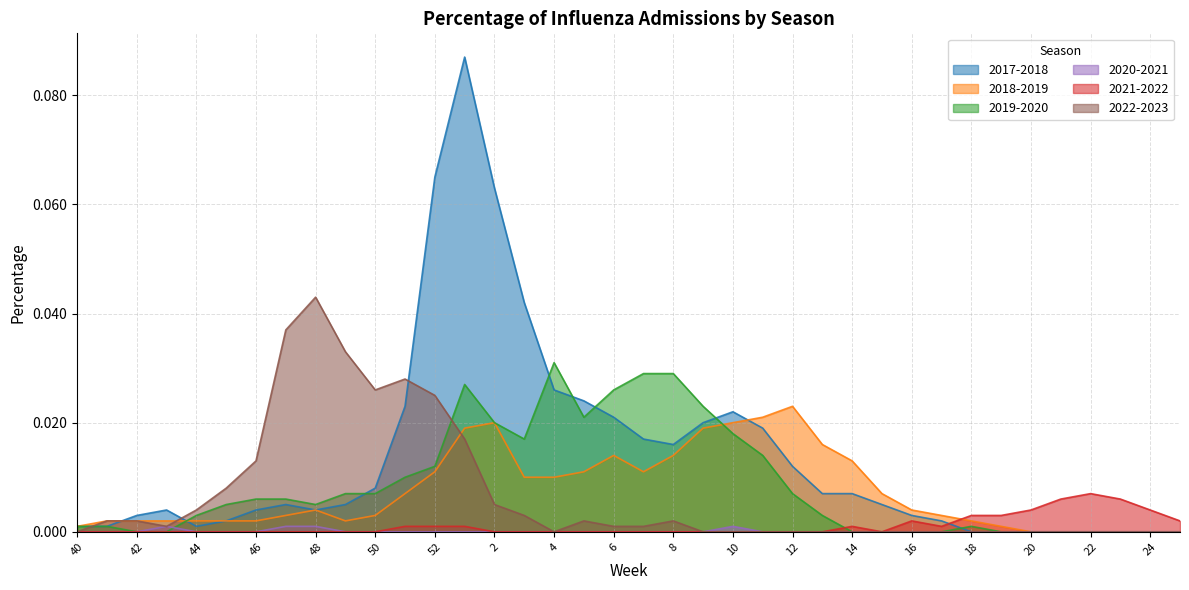

Which series has the widest spread of values?

2017-2018